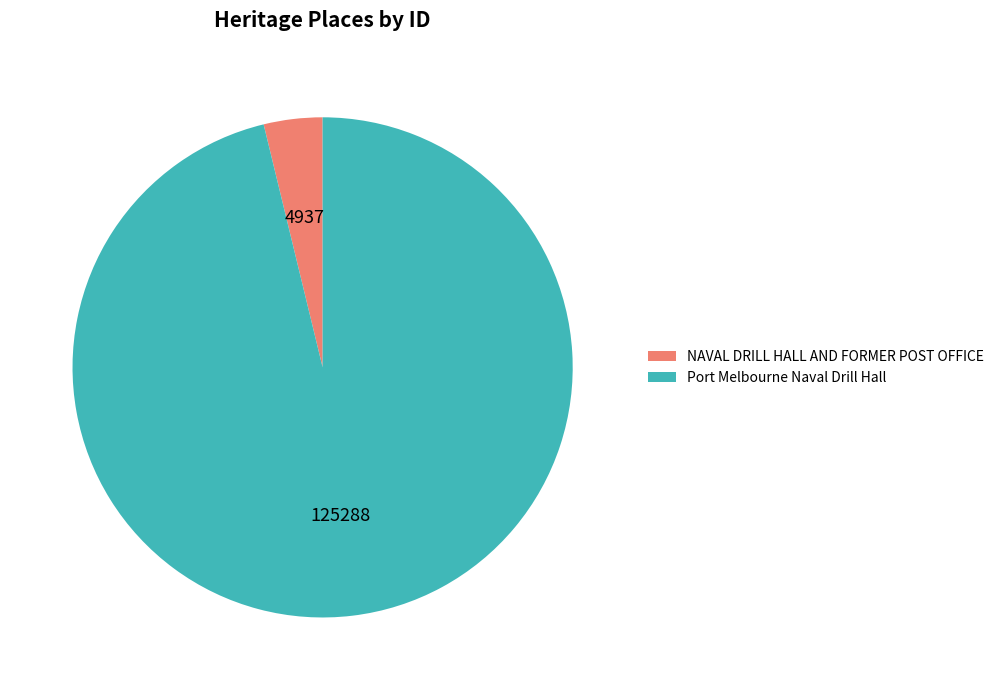

Does Port Melbourne Naval Drill Hall represent more than half of the total?

Yes